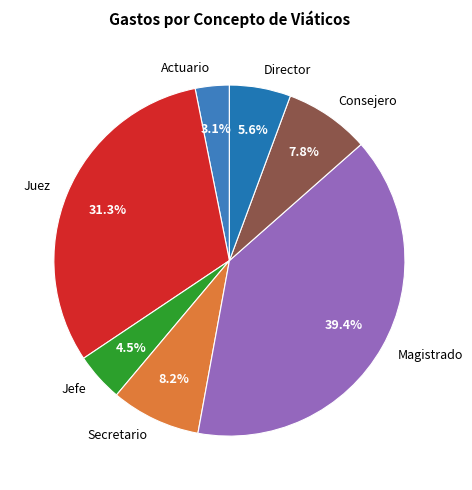

Combined, do Actuario and Consejero account for over 50%?

No